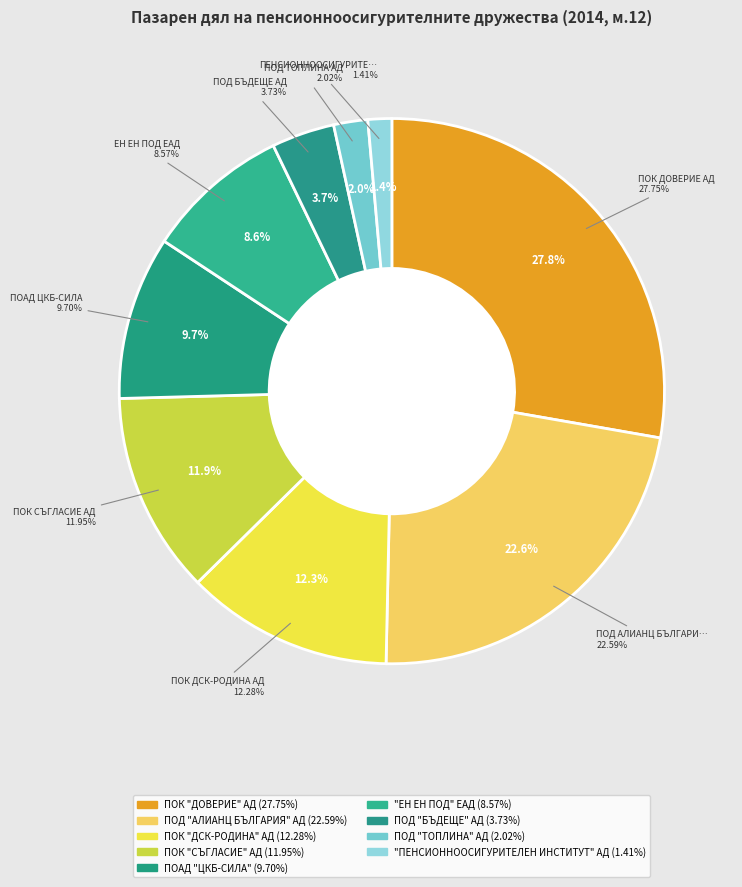

How many slices are in this pie chart?

9